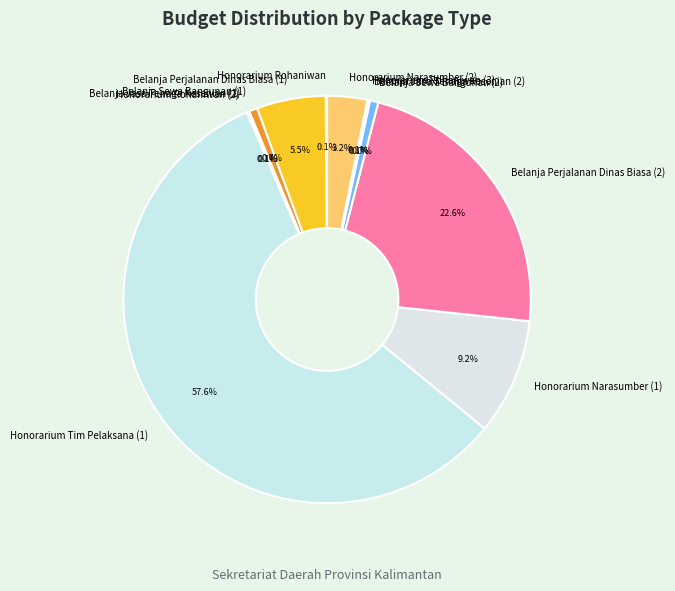

Which slice represents more than half of the pie?

Honorarium Tim Pelaksana (1)